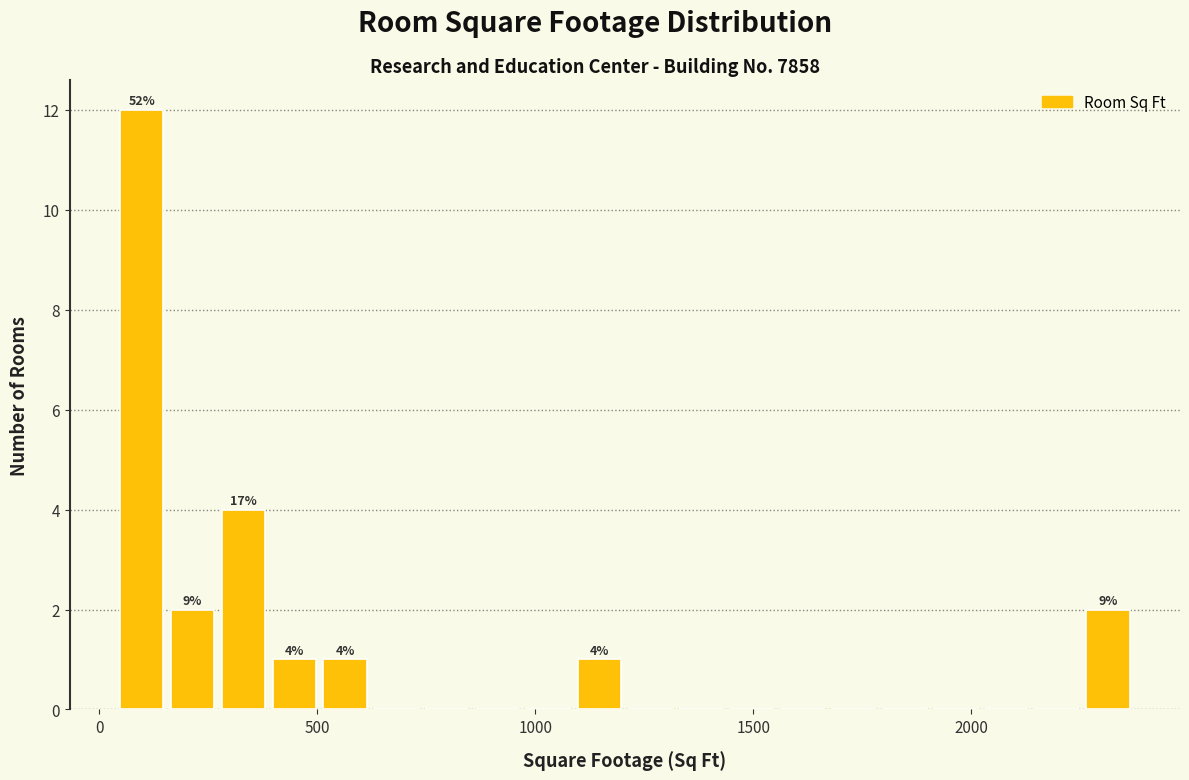

Around what value on the x-axis is the tallest bar? Give the approximate position of its centre, as read against the axis.

100